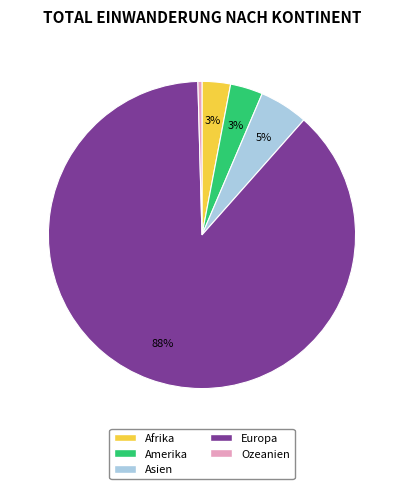

Do Amerika and Asien together represent more than half of the pie?

No